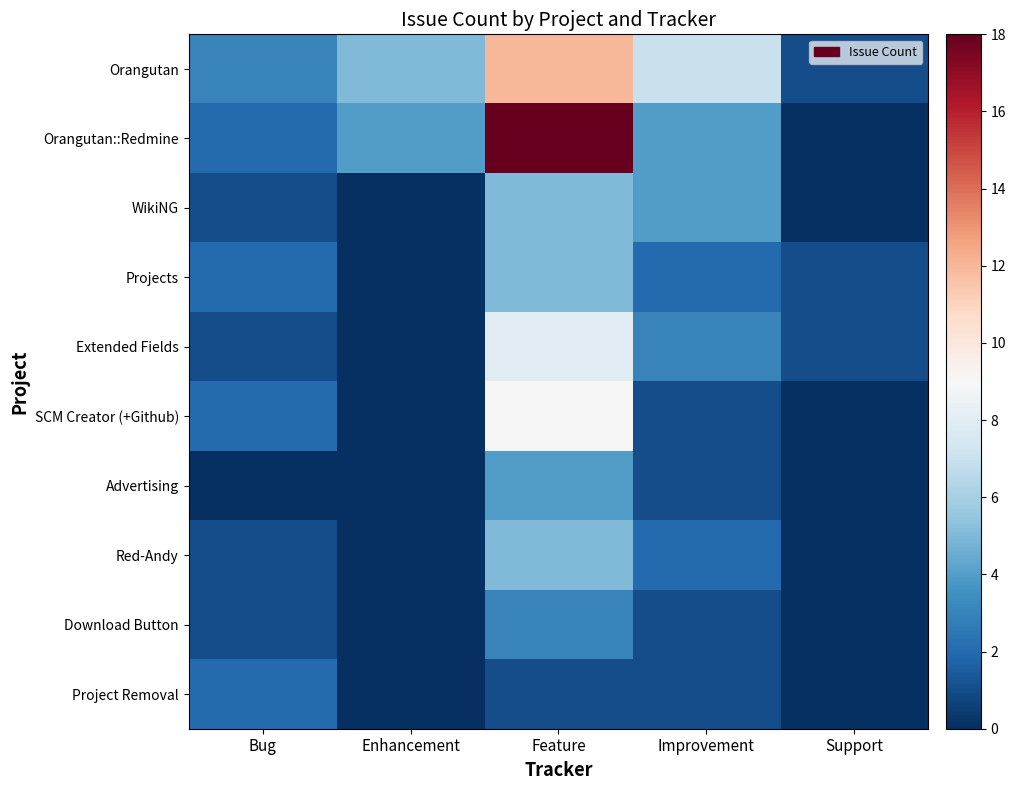

What is the difference between the highest and lowest values at Feature?

17